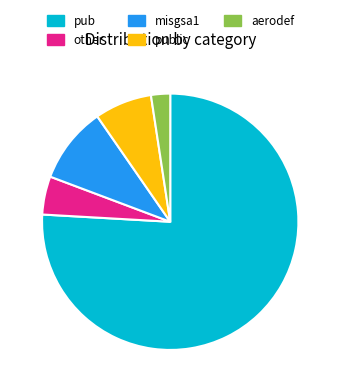

The misgsa1 slice represents 10% of the pie. True or false?

True